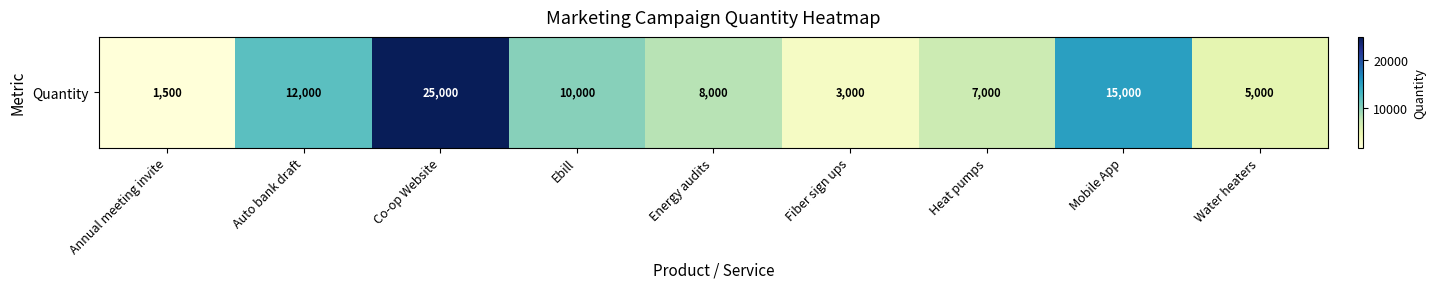

Reading left to right, what are all the values shown in this chart?

Annual meeting invite=1500	Auto bank draft=12000	Co-op Website=25000	Ebill=10000	Energy audits=8000	Fiber sign ups=3000	Heat pumps=7000	Mobile App=15000	Water heaters=5000